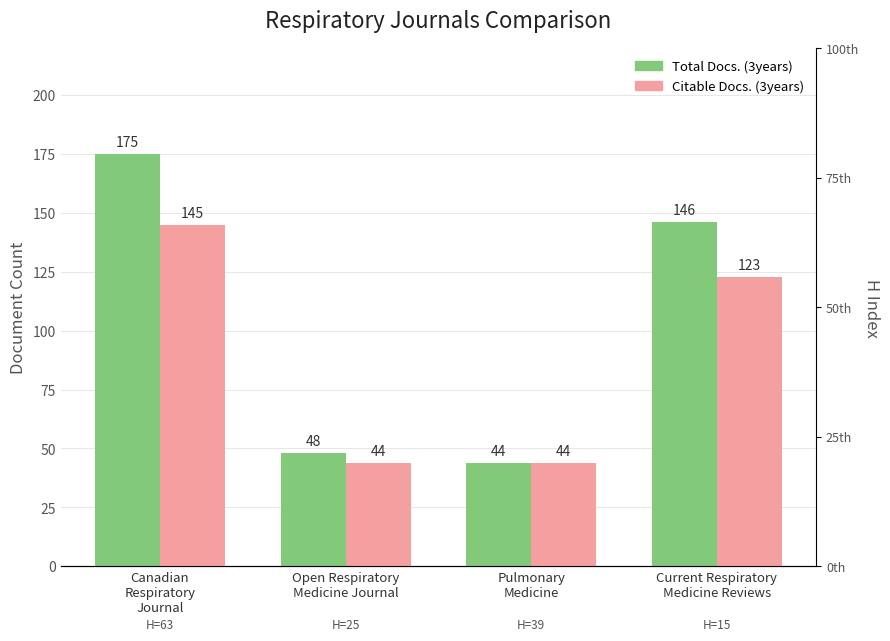

How many values in the Citable Docs. (3years) series exceed 123?

1